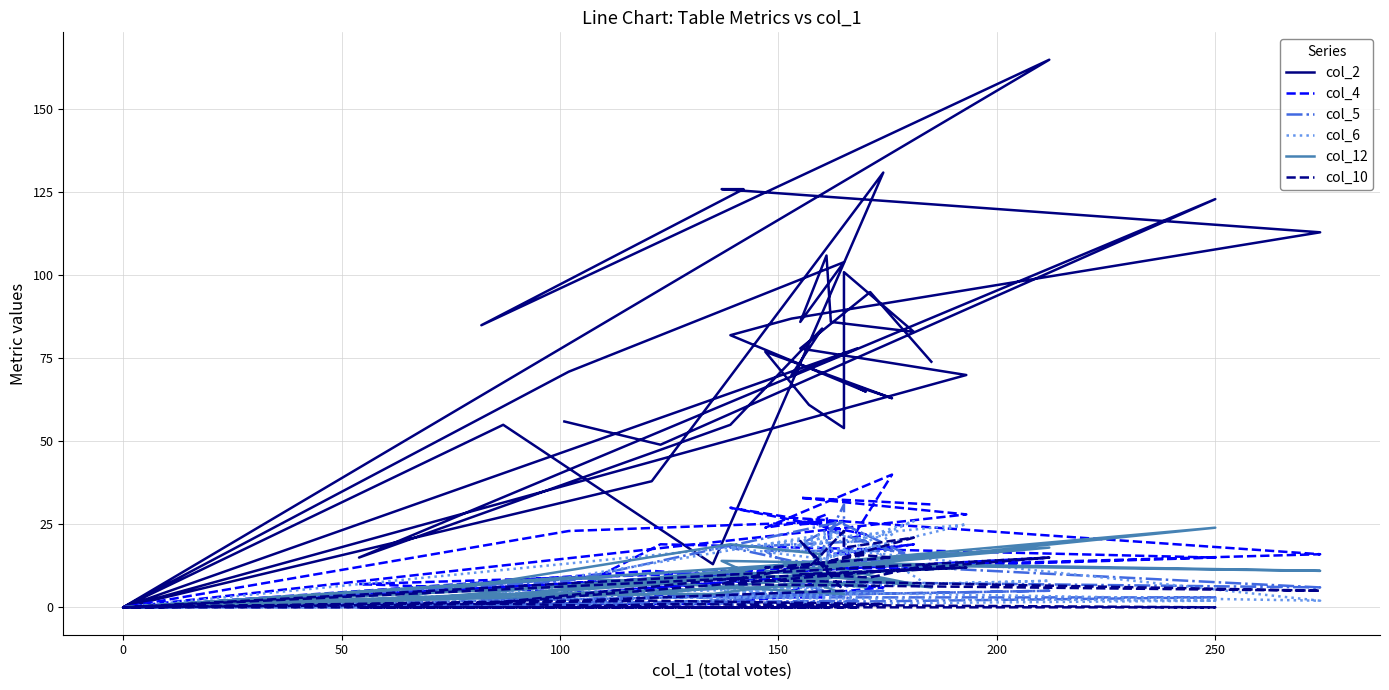

Which series has the largest range (max minus min)?

col_2